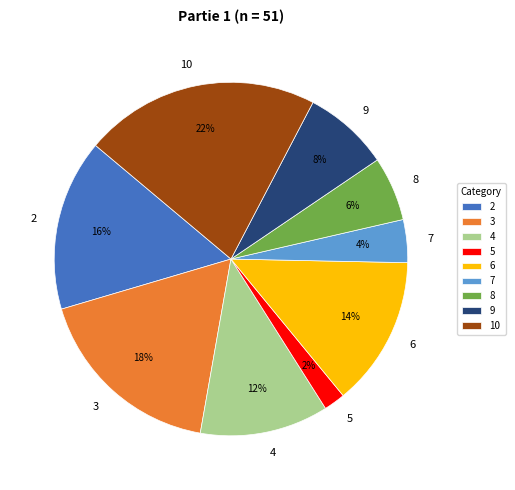

Which slice is the largest?

10